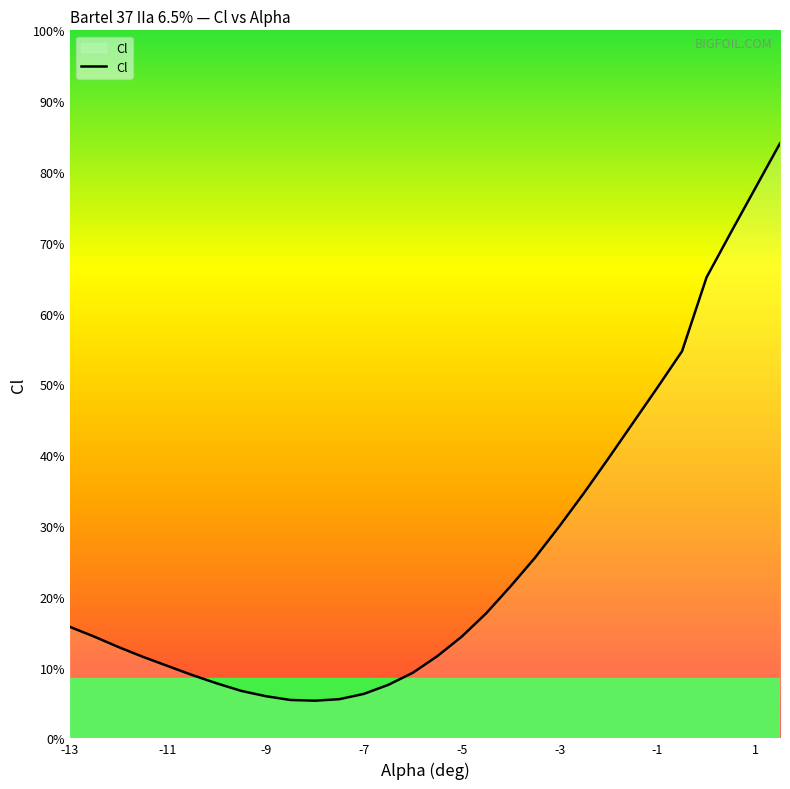

How many interior local valleys (lower than both neighbors) does the data have?

1